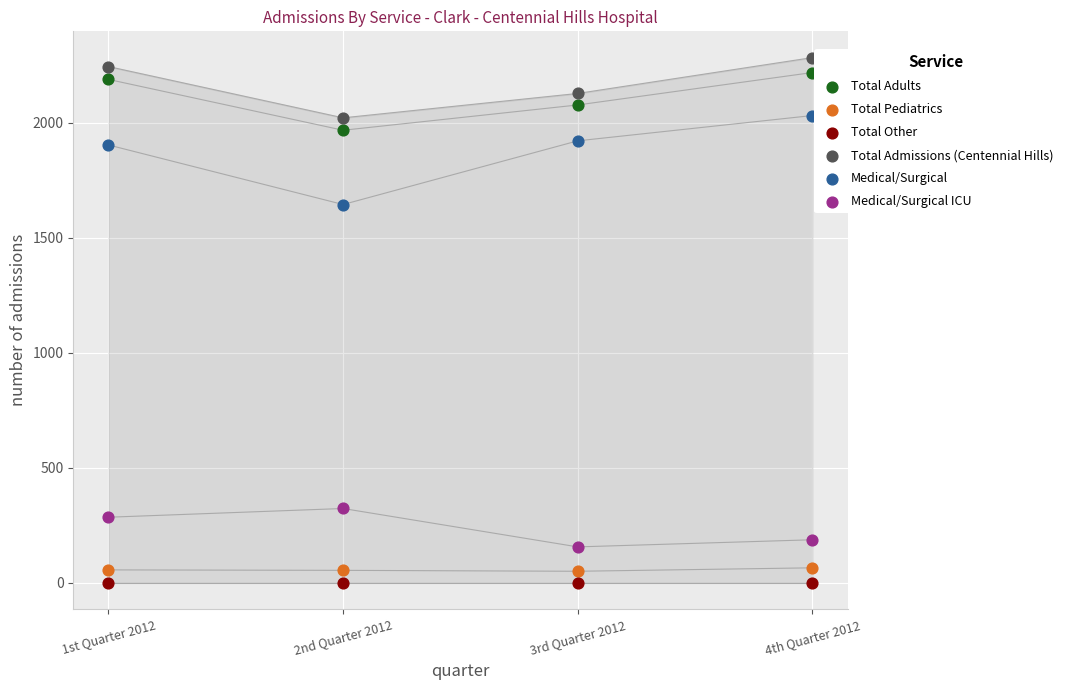

Which series has the widest spread of Y values?

Medical/Surgical